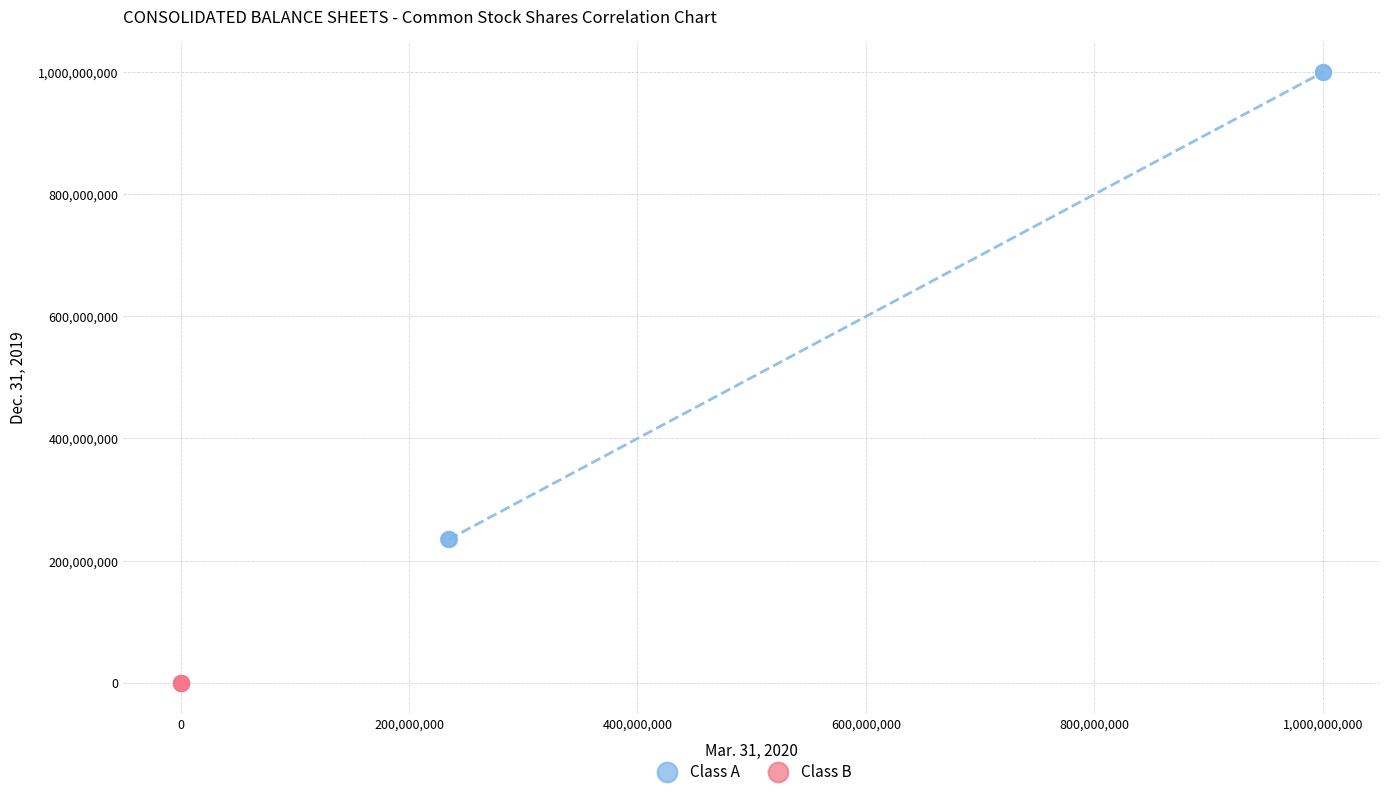

Which series contains the highest Y value?

Class A